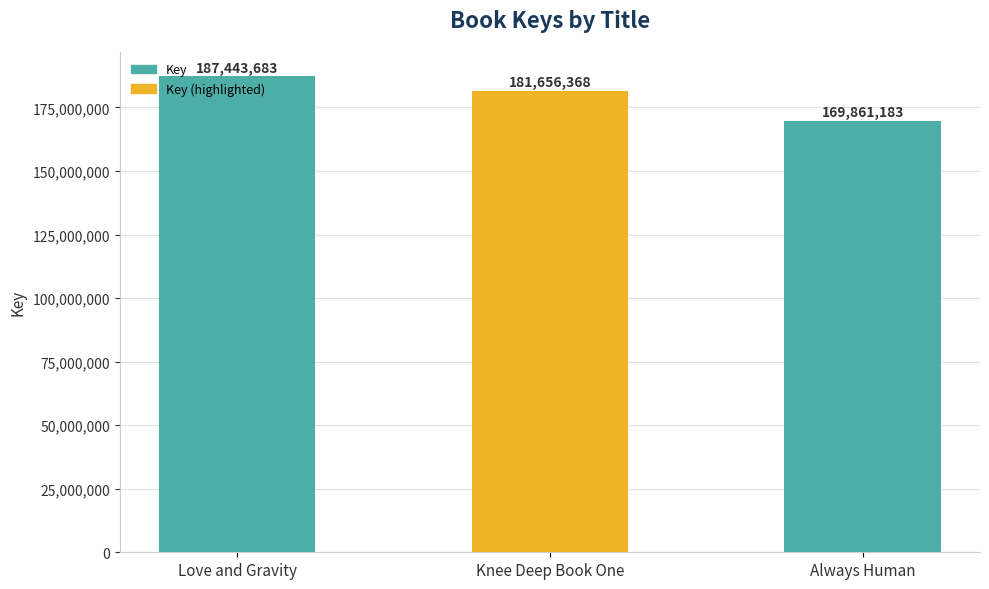

At which label does the data first exceed 181656368?

Love and Gravity